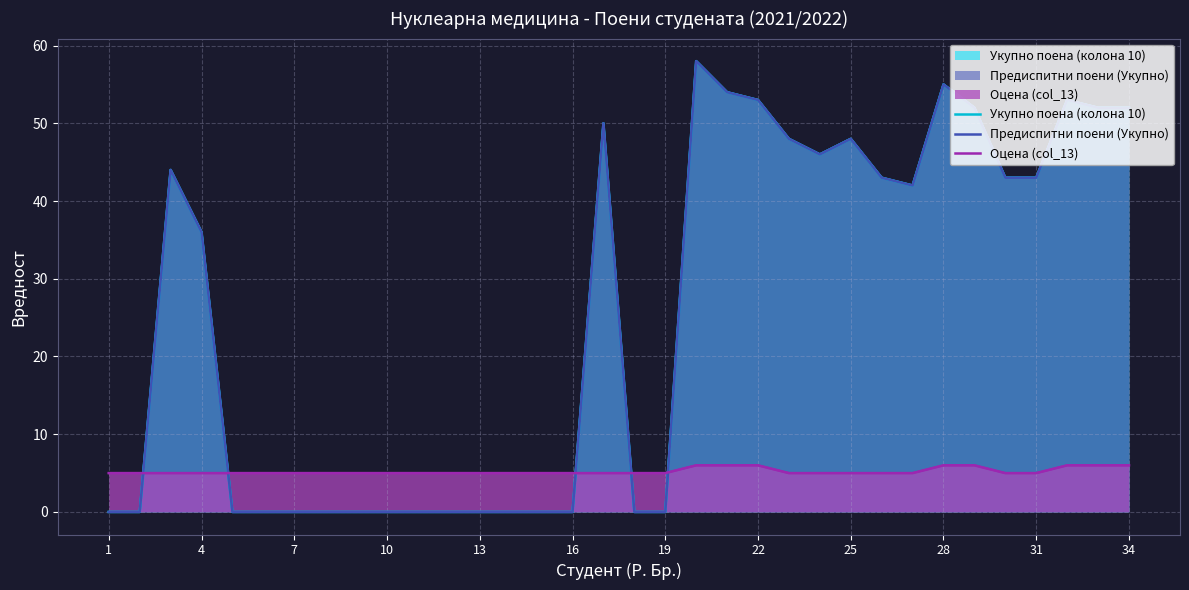

How many distinct data groups are displayed?

3